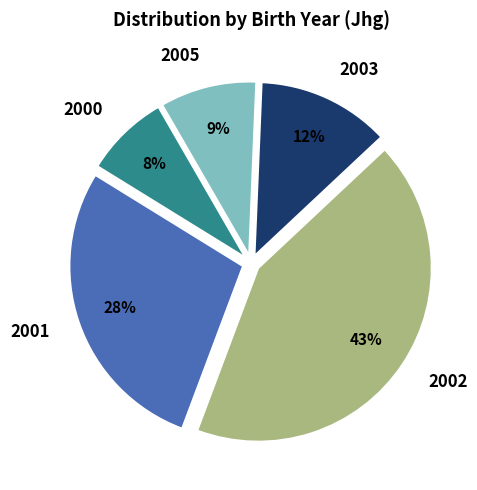

Count the number of slices in the pie.

5